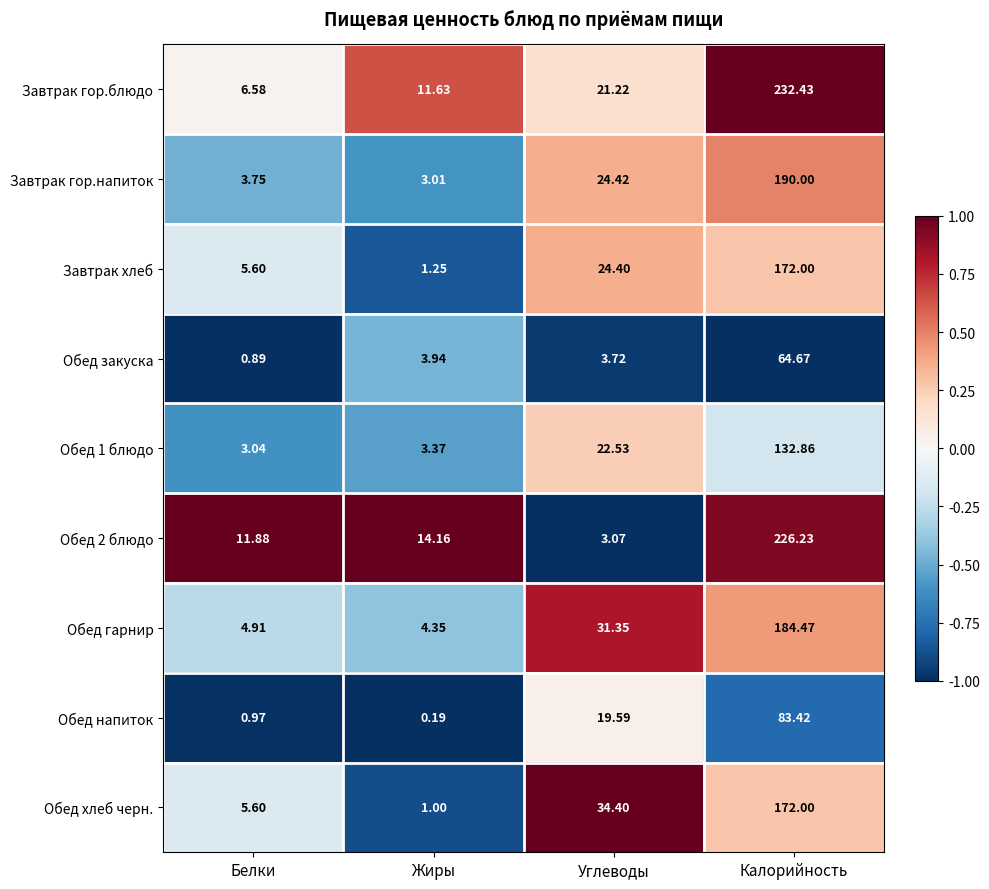

Between Жиры and Углеводы, which series saw the biggest shift?

Обед хлеб черн.